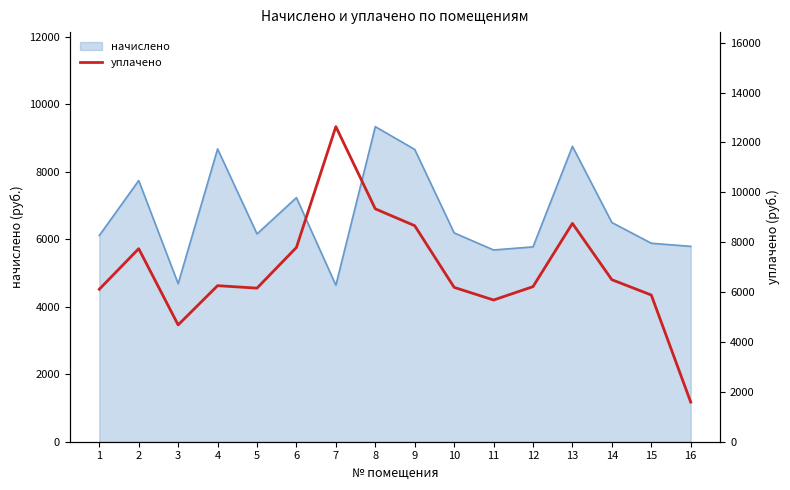

Does the chart have visible grid lines?

No